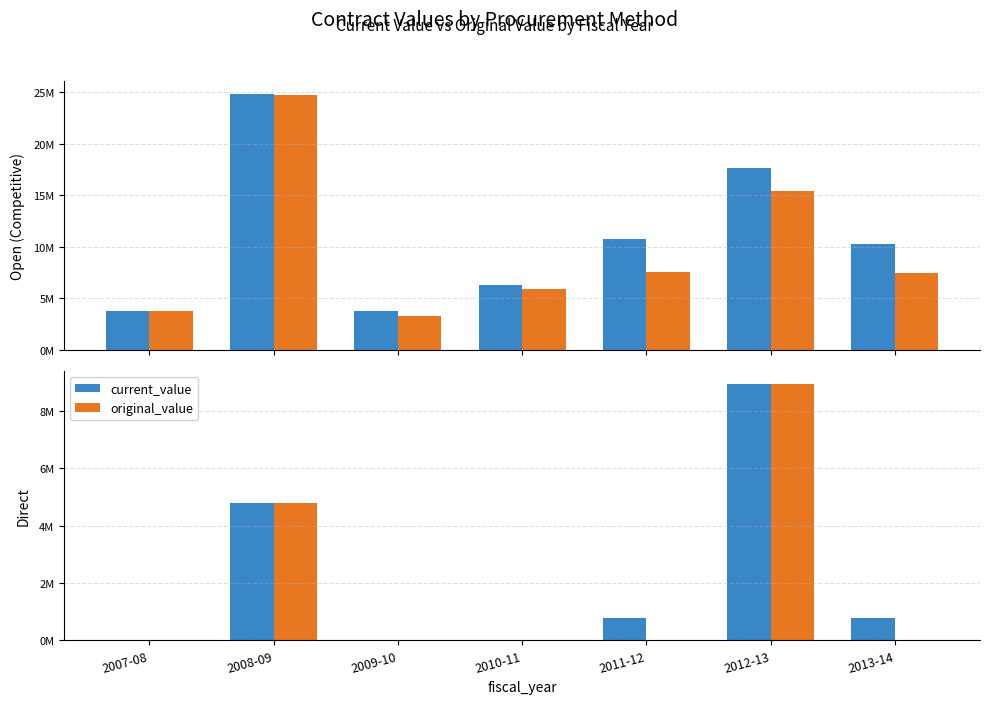

What is the label of the 2nd bar from the right?

2012-13